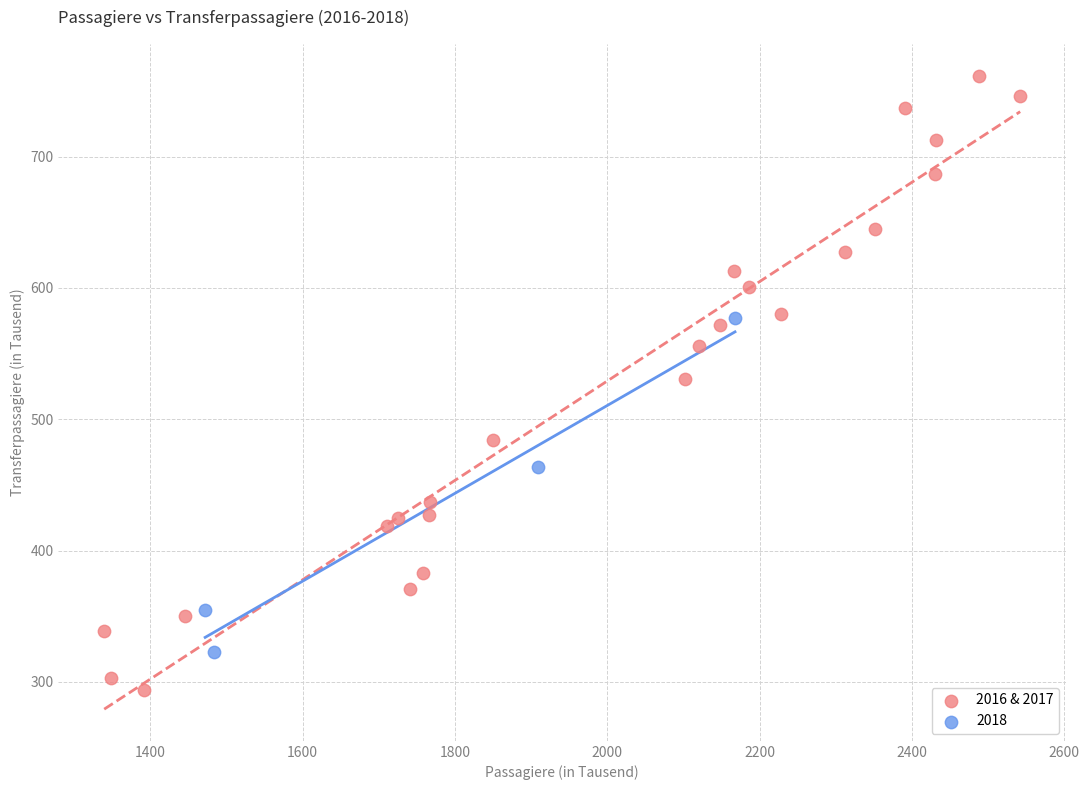

Which series has the widest spread of Y values?

2016 & 2017